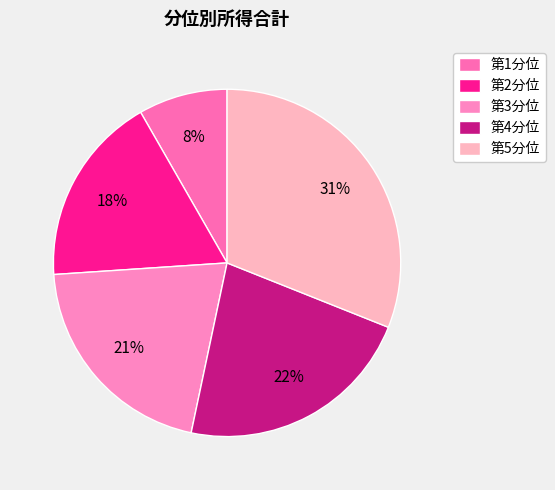

What is the smallest slice in the pie chart?

第1分位